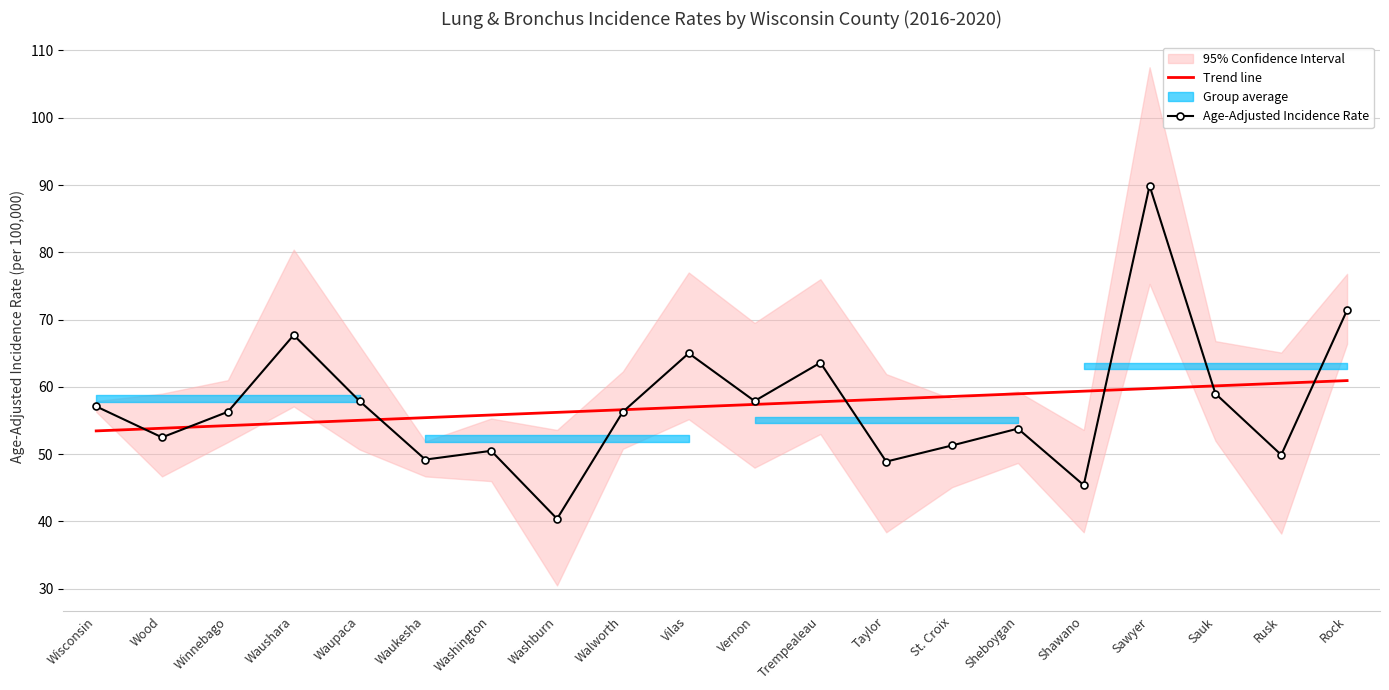

Where is Age-Adjusted Incidence Rate nearest to the value 65?

Vilas